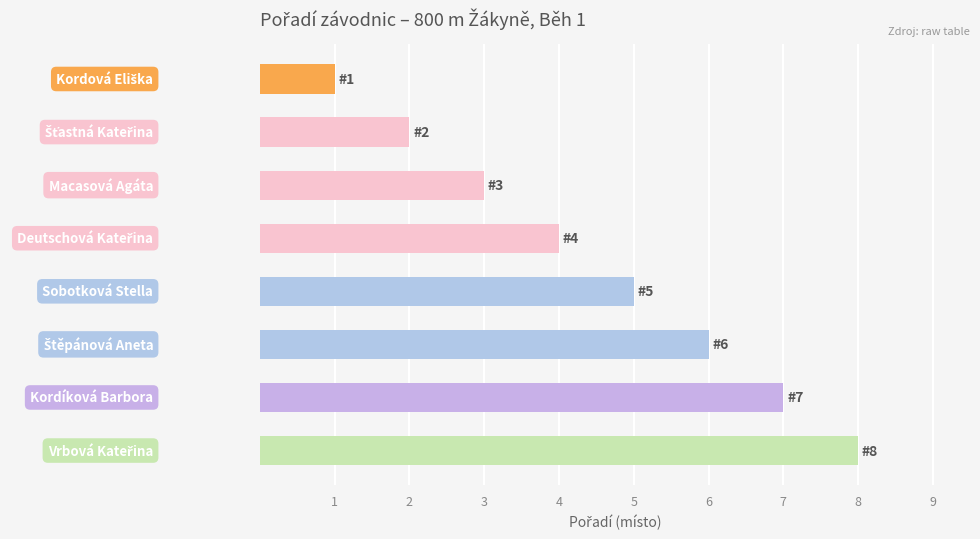

What is the difference between the maximum and minimum values?

7